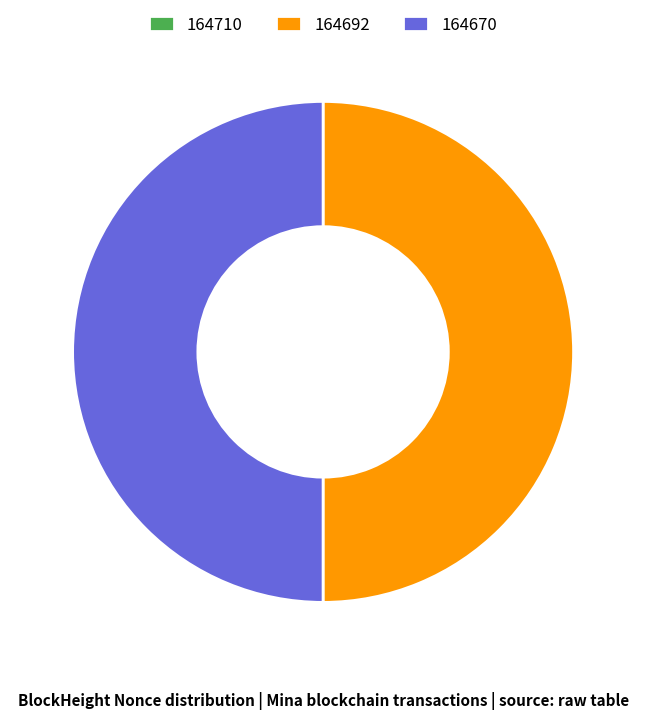

Is it true that 164692 is 50% of the pie?

True